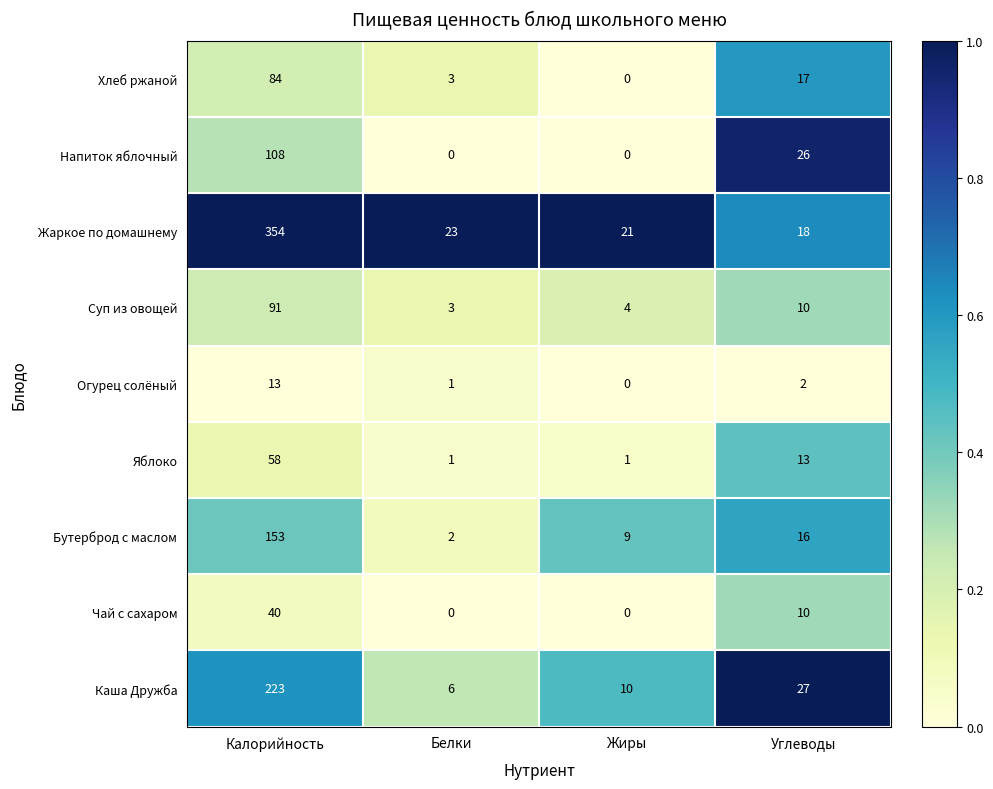

At which label does Огурец солёный reach its minimum?

Жиры